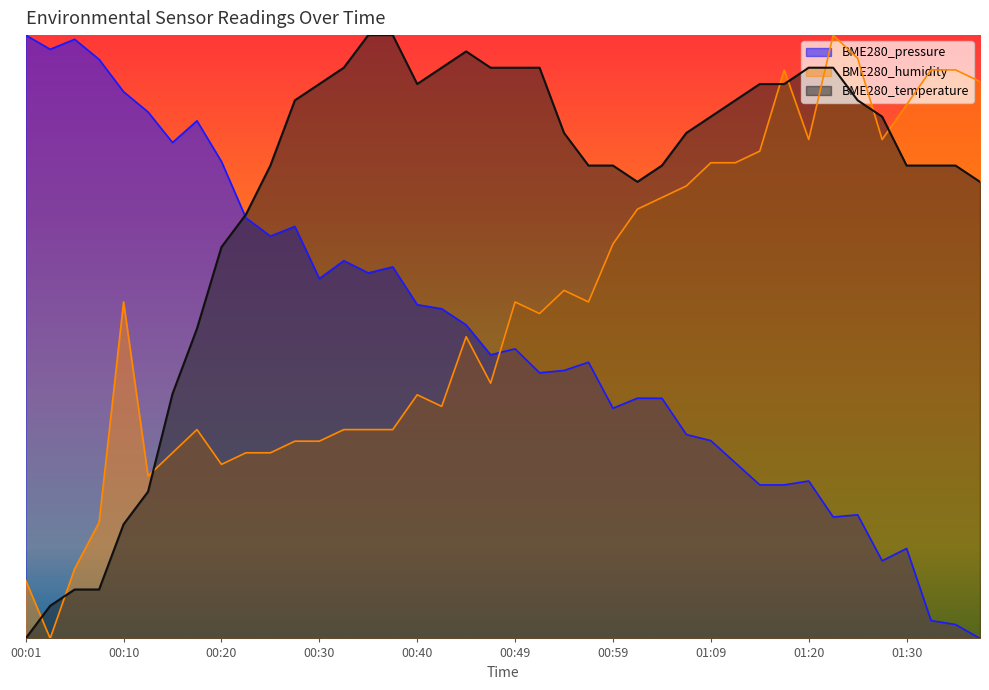

At how many categories does at least one series exceed 0?

40